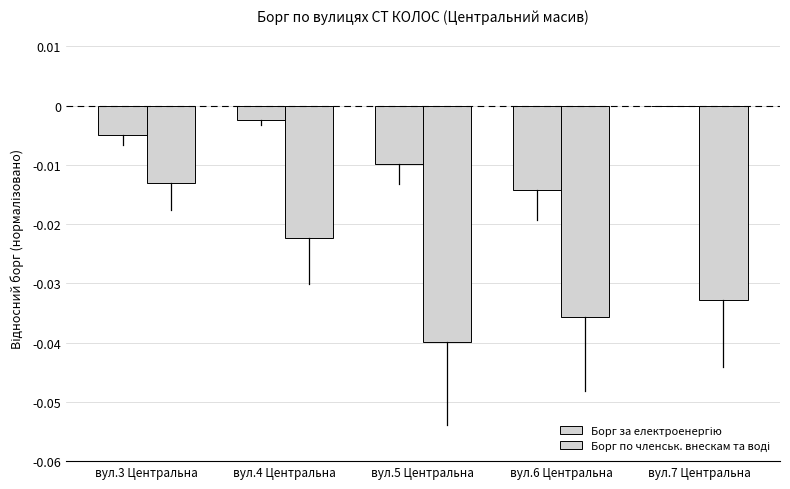

Between вул.3 Центральна and вул.4 Центральна, which is larger?

вул.4 Центральна